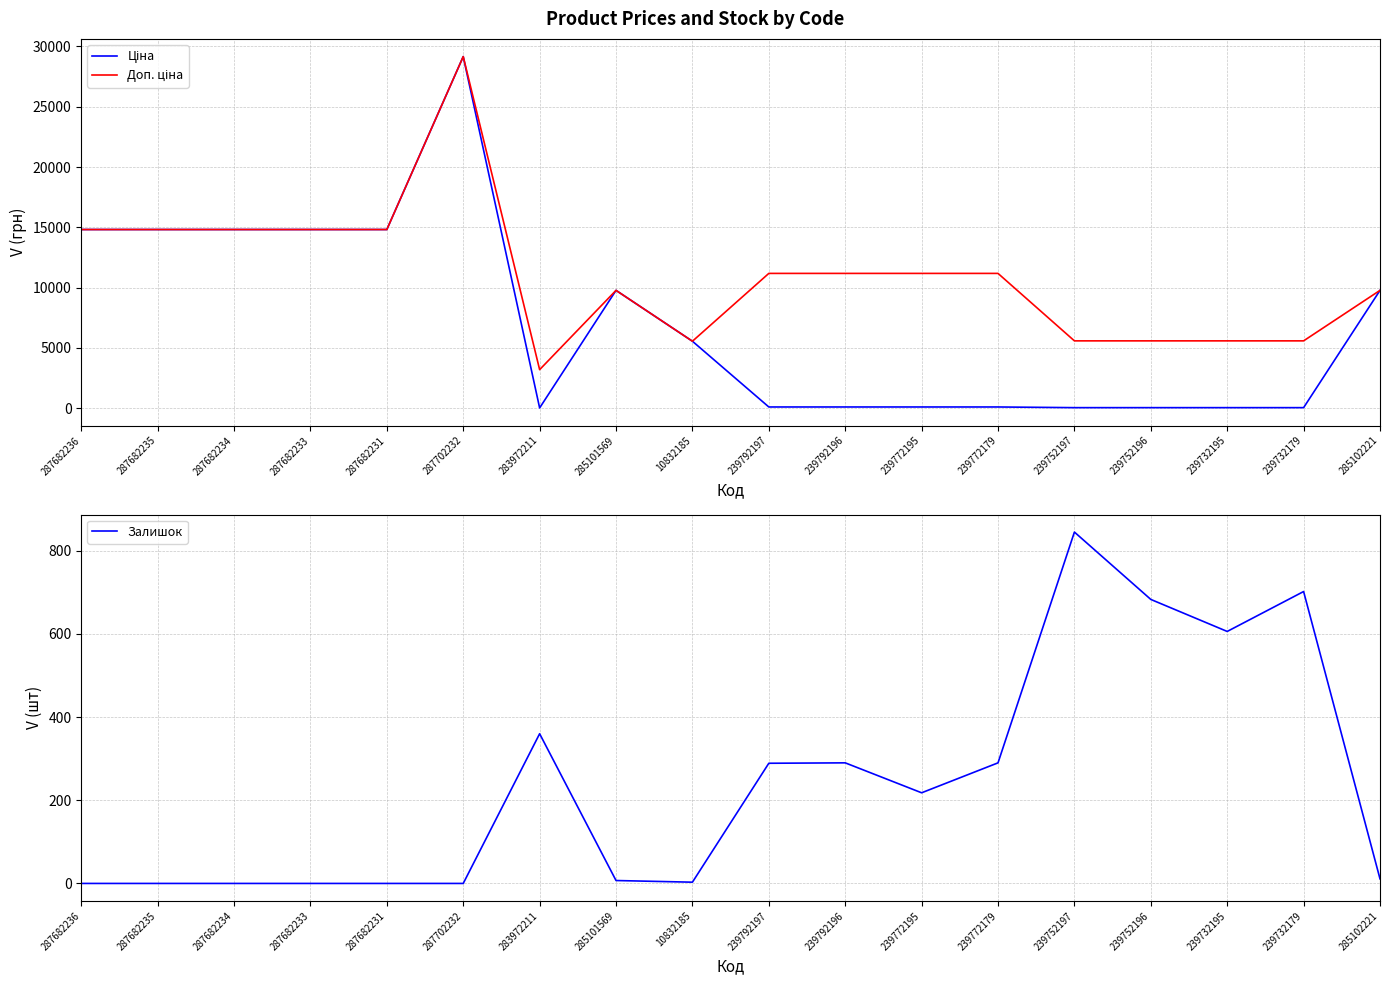

In Доп. ціна, how many points are higher than both neighbors (excluding endpoints)?

2